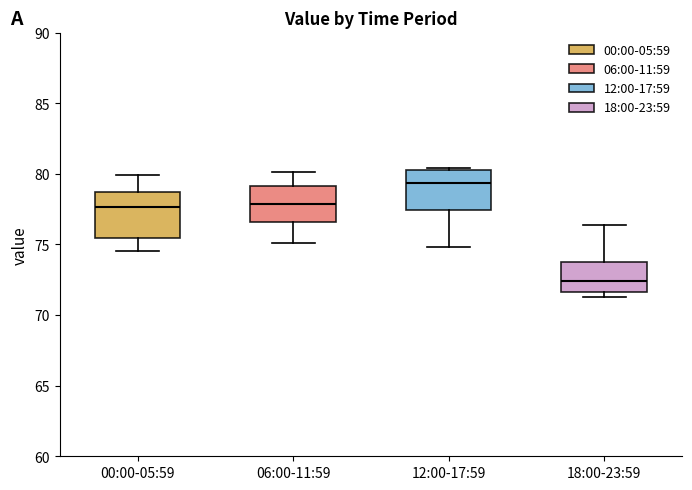

Reading left to right, read every box against the y-axis: the position of its median line, the range the box covers, and the ends of its whiskers. The values are not printed on the chart, so give them approximately, as read against the axis.

00:00-05:59: median 77.5, box 75.5 to 78.5, whiskers 74.5 to 80.0
06:00-11:59: median 78.0, box 76.5 to 79.0, whiskers 75.0 to 80.0
12:00-17:59: median 79.5, box 77.5 to 80.5, whiskers 75.0 to 80.5 (just above the box's upper edge)
18:00-23:59: median 72.5, box 71.5 to 73.5, whiskers 71.5 (just below the box's lower edge) to 76.5